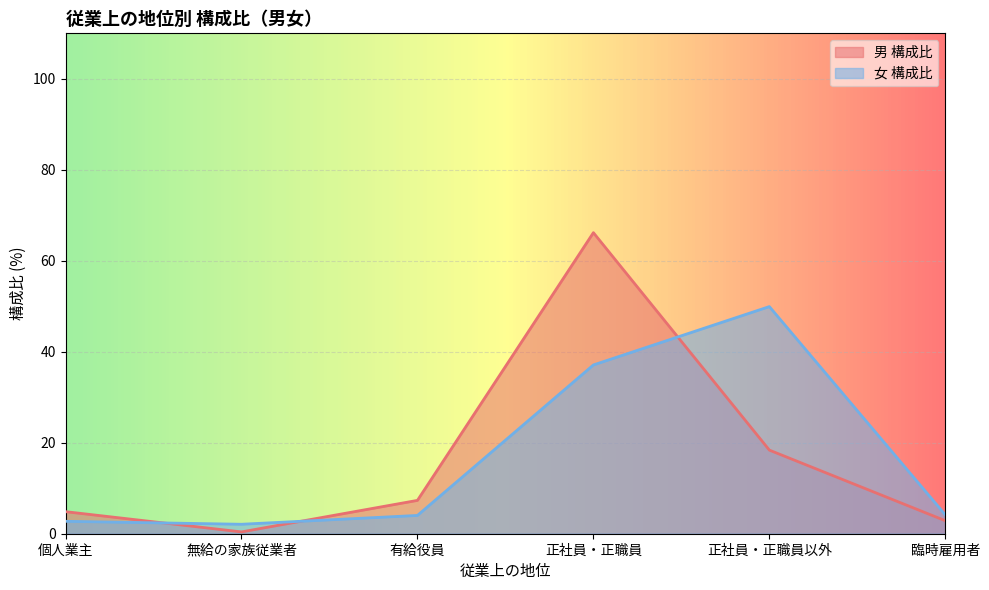

Reading right to left, what are all the values shown in this chart?

男 構成比: 臨時雇用者=2.9	正社員・正職員以外=18.4	正社員・正職員=66.2	有給役員=7.3	無給の家族従業者=0.4	個人業主=4.8
女 構成比: 臨時雇用者=4.2	正社員・正職員以外=49.9	正社員・正職員=37.1	有給役員=4.0	無給の家族従業者=2.1	個人業主=2.7